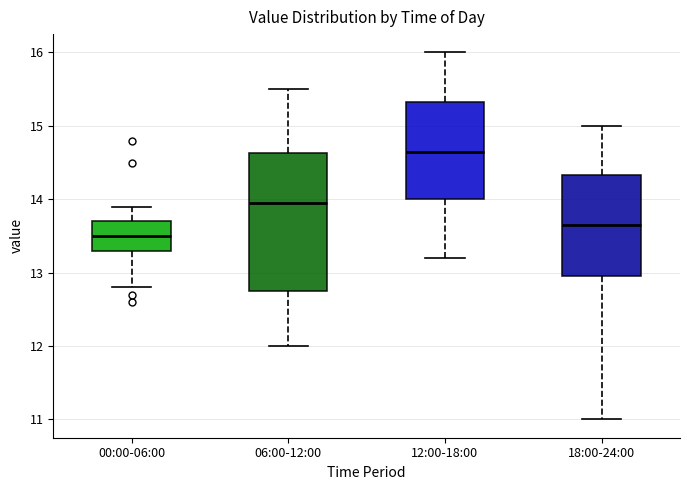

Comparing the boxes themselves (not the whiskers), which one is the tallest?

06:00-12:00